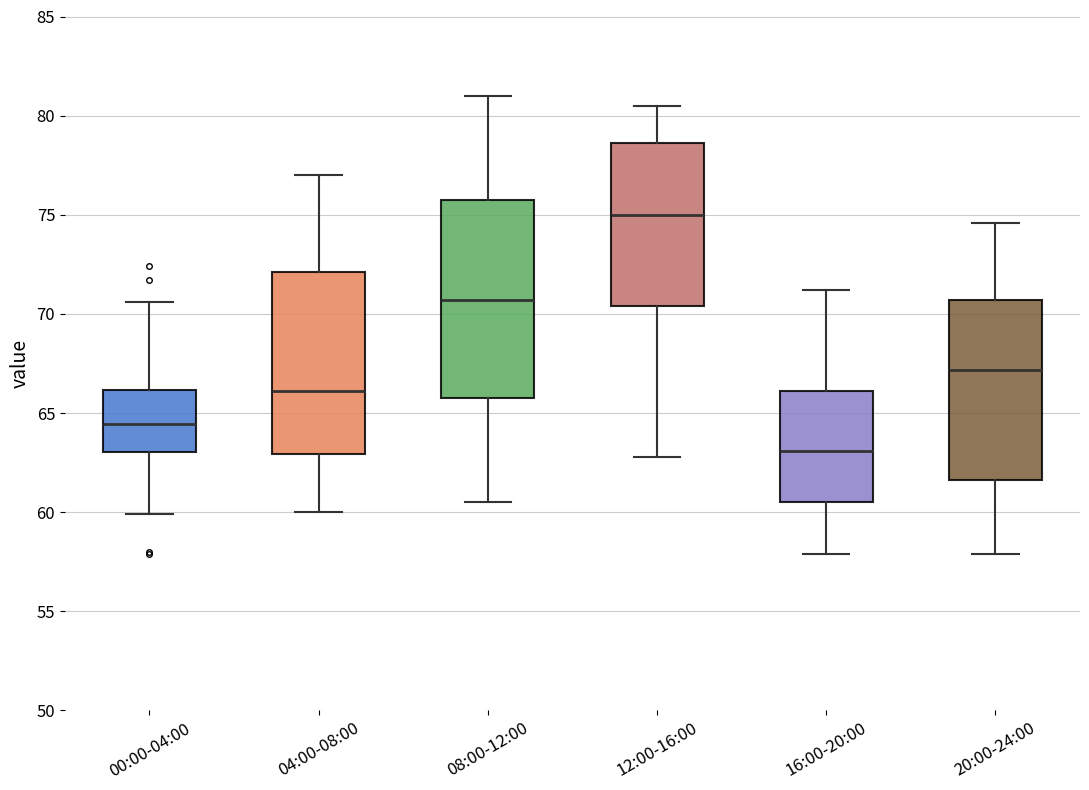

Reading left to right, read every box against the y-axis: the position of its median line, the range the box covers, and the ends of its whiskers. The values are not printed on the chart, so give them approximately, as read against the axis.

00:00-04:00: median 64.5, box 63.0 to 66.0, whiskers 60.0 to 70.5
04:00-08:00: median 66.0, box 63.0 to 72.0, whiskers 60.0 to 77.0
08:00-12:00: median 70.5, box 66.0 to 76.0, whiskers 60.5 to 81.0
12:00-16:00: median 75.0, box 70.5 to 78.5, whiskers 63.0 to 80.5
16:00-20:00: median 63.0, box 60.5 to 66.0, whiskers 58.0 to 71.0
20:00-24:00: median 67.0, box 61.5 to 70.5, whiskers 58.0 to 74.5